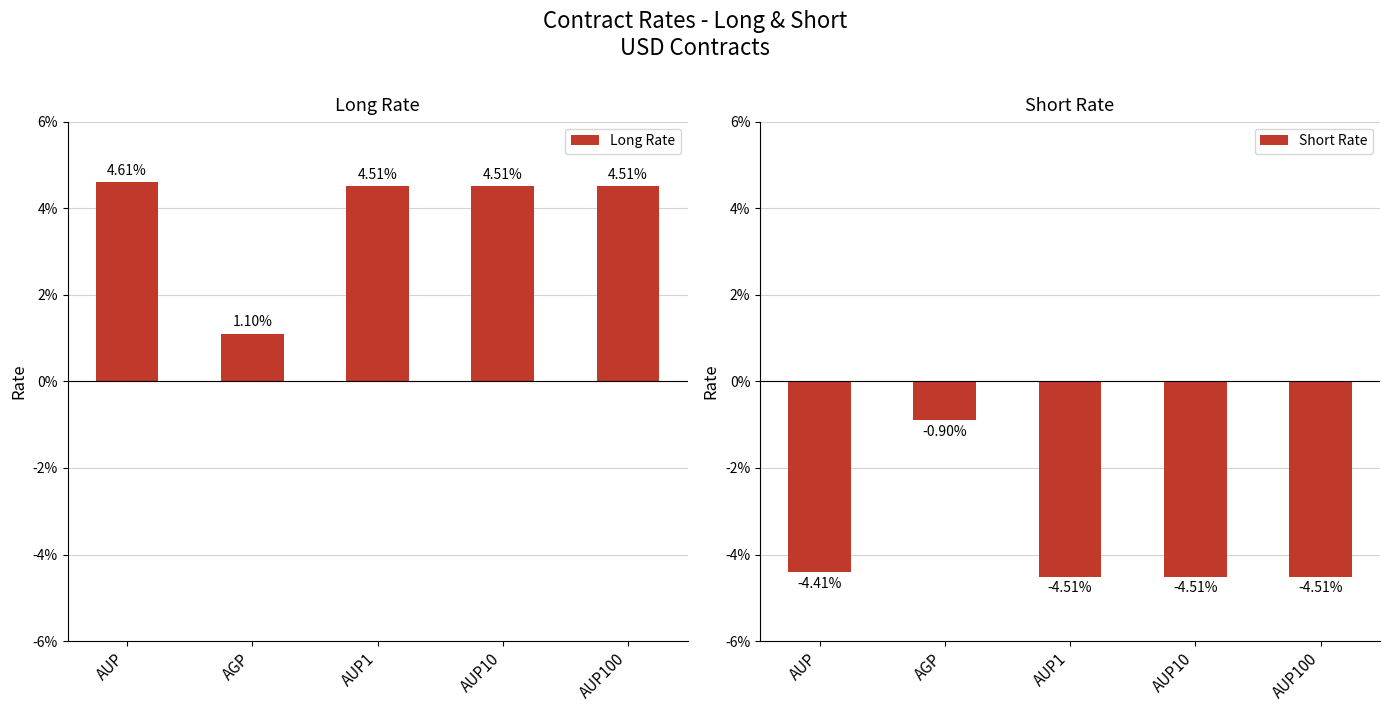

The value of Long Rate at AGP is 0.0. True or false?

False